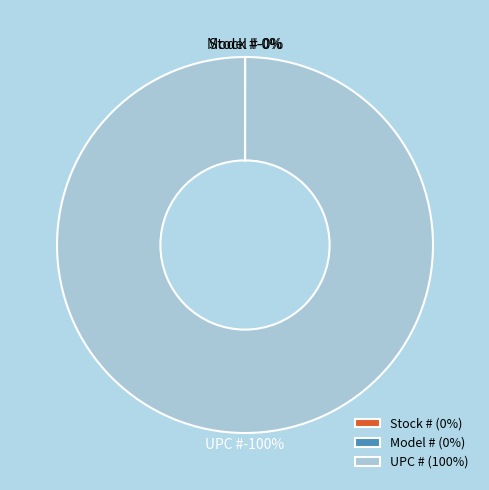

Which slice represents more than half of the pie?

UPC #